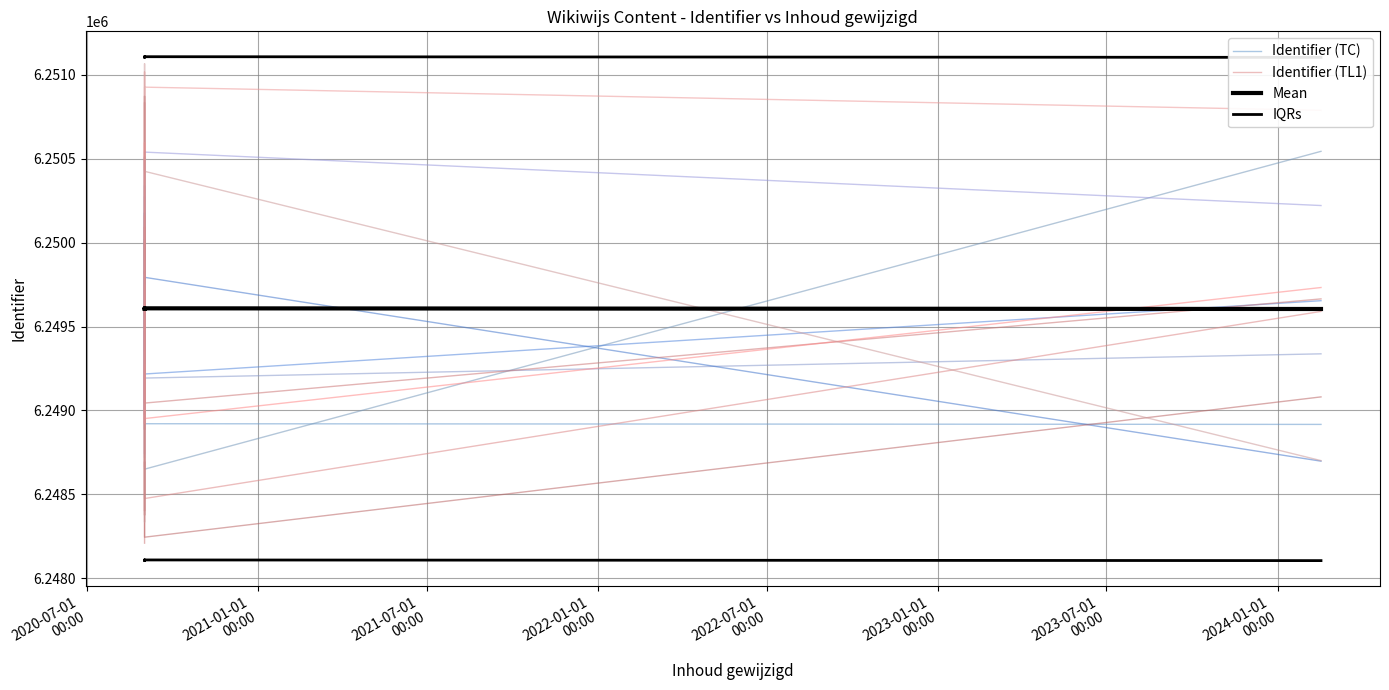

How many distinct data groups are displayed?

4